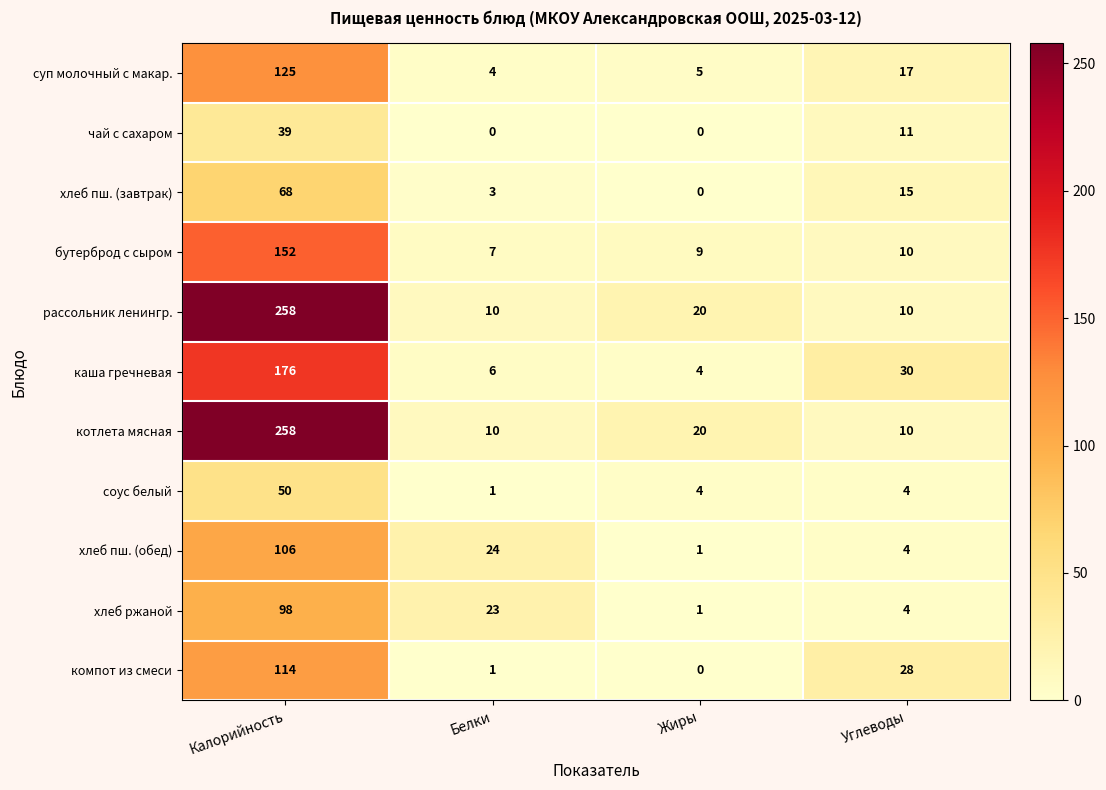

What is the sum of all соус белый values?

59